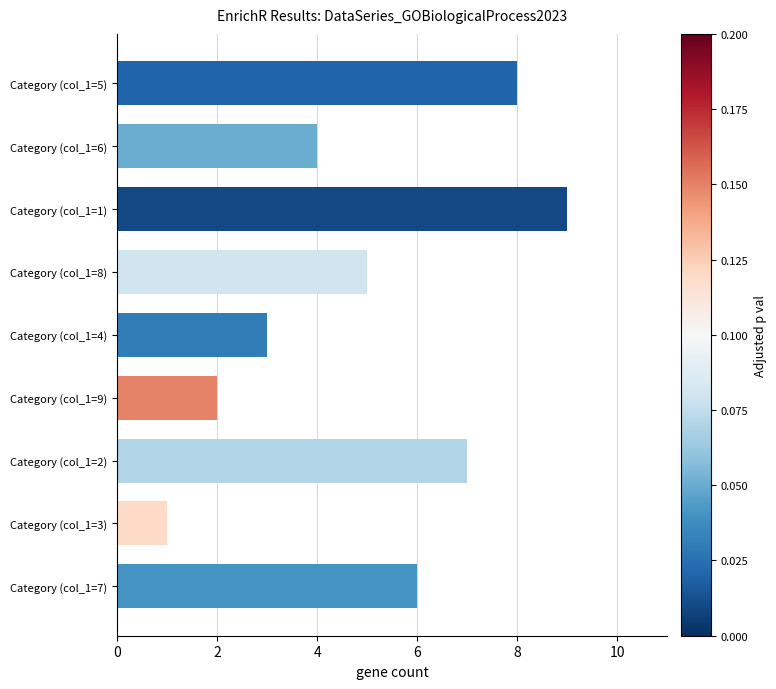

Does the chart contain stacked bars?

No